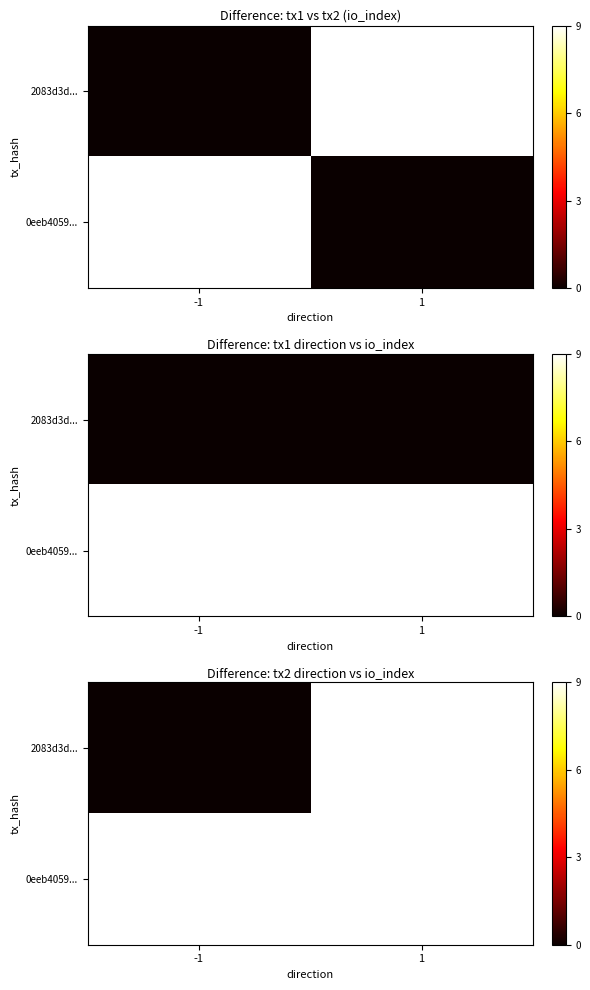

What is the spread (max minus min) of values at -1?

9